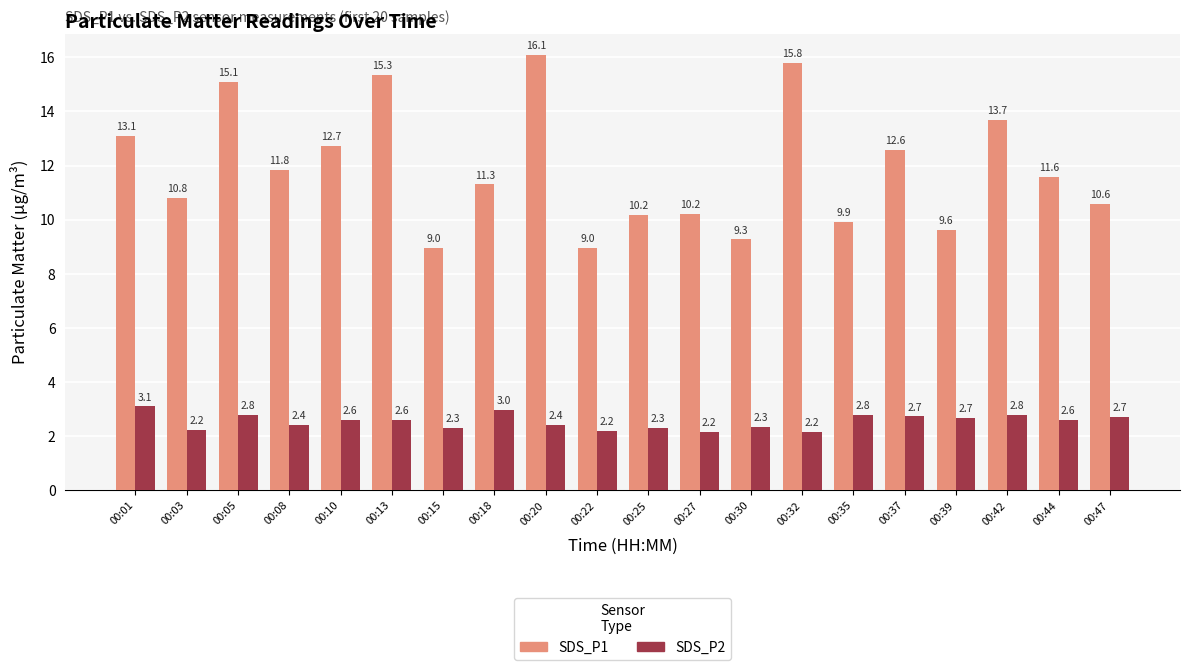

Reading left to right, what are all the values shown in this chart?

SDS_P1: 13.1	10.8	15.1	11.8	12.7	15.3	9.0	11.3	16.1	9.0	10.2	10.2	9.3	15.8	9.9	12.6	9.6	13.7	11.6	10.6
SDS_P2: 3.1	2.2	2.8	2.4	2.6	2.6	2.3	3.0	2.4	2.2	2.3	2.2	2.3	2.2	2.8	2.7	2.7	2.8	2.6	2.7